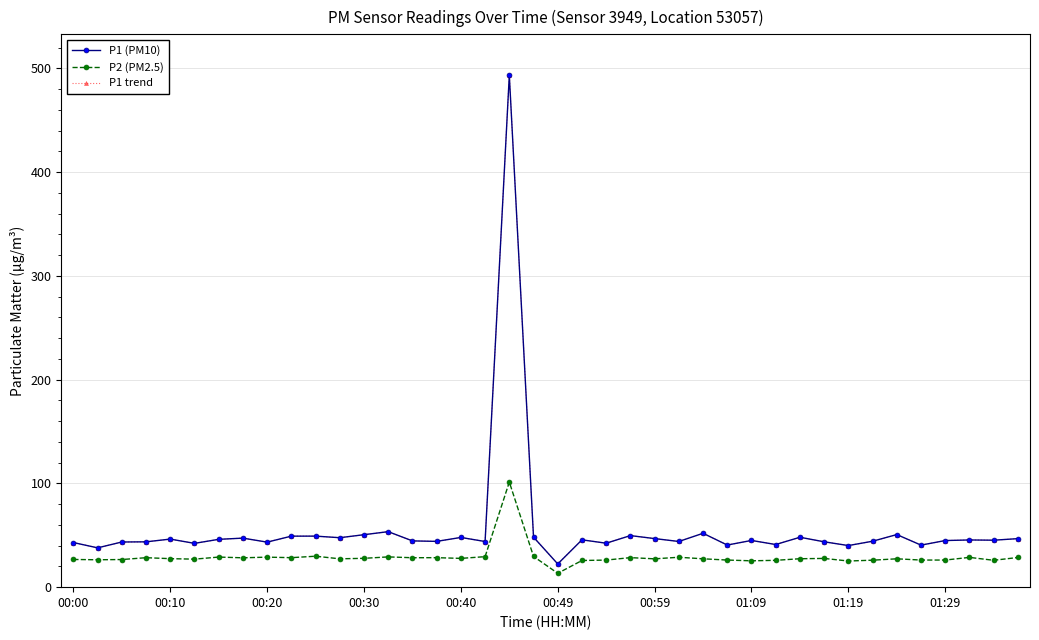

Is this an area chart (filled region under the line)?

No